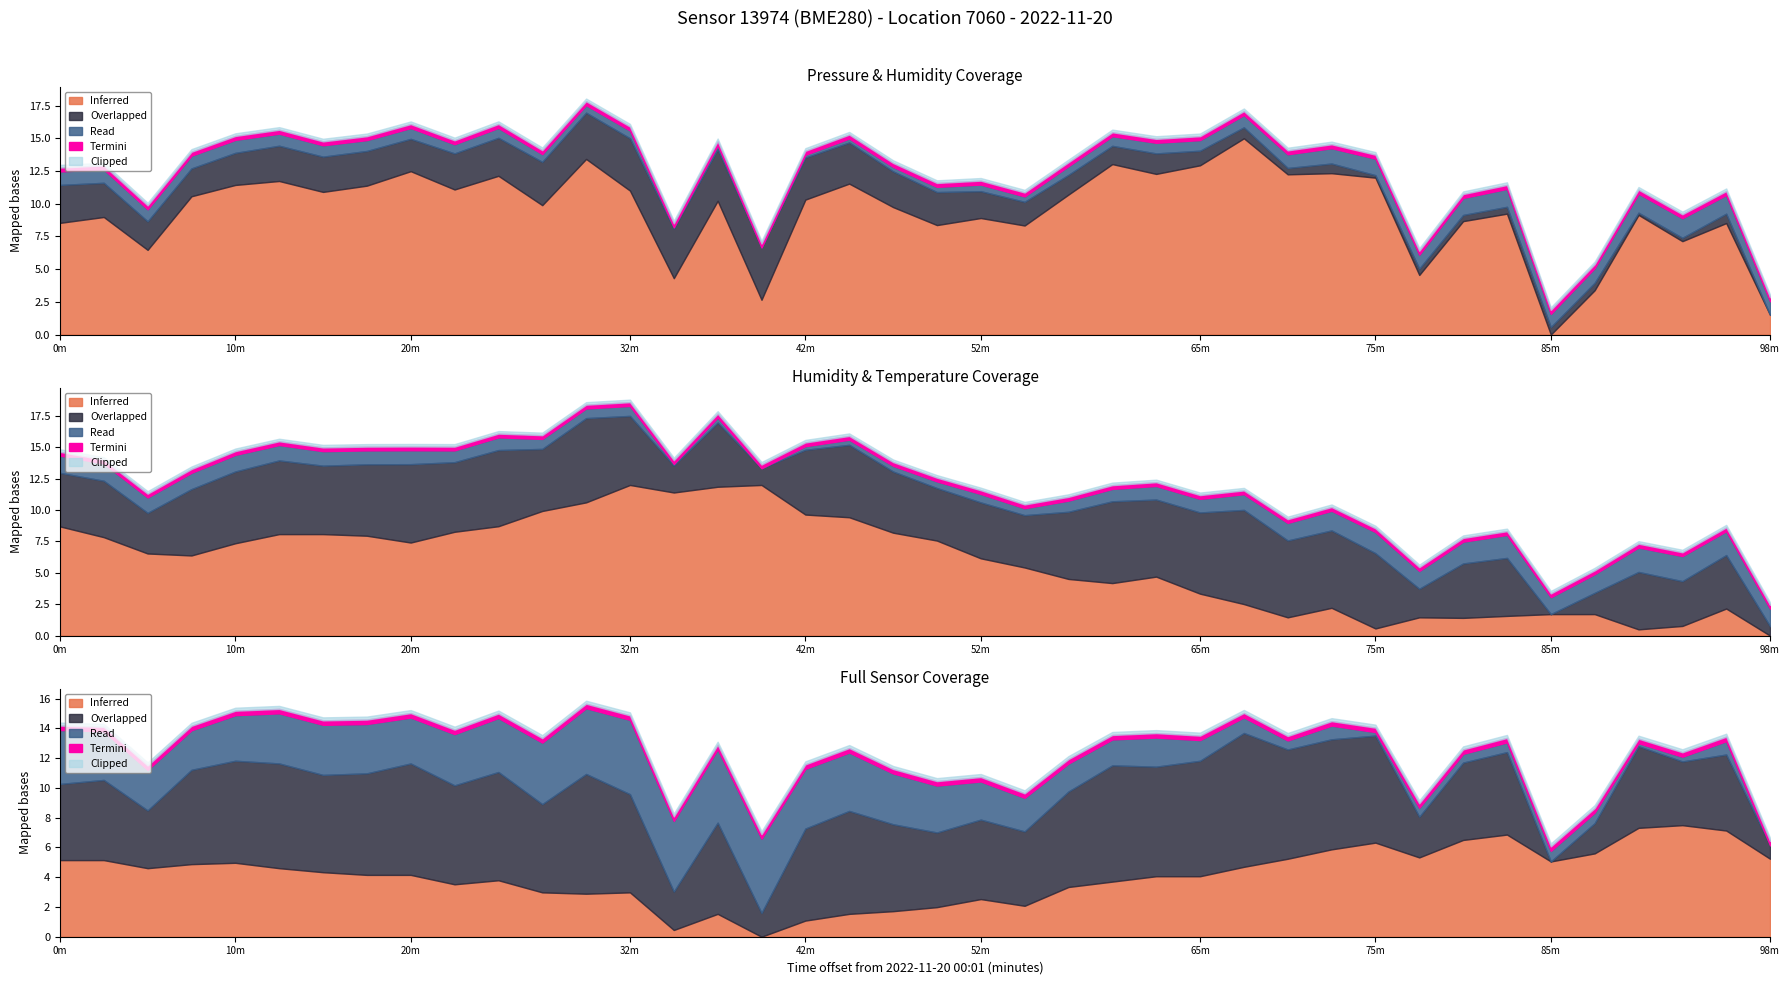

Is it true that Humidity equals 35.3 at 07:01?

False